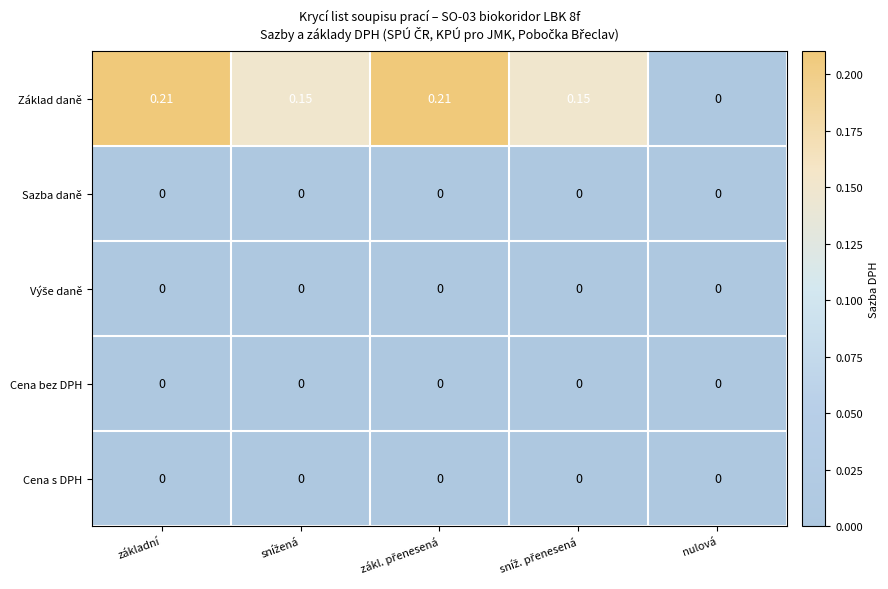

Which series has the largest range (max minus min)?

Základ daně